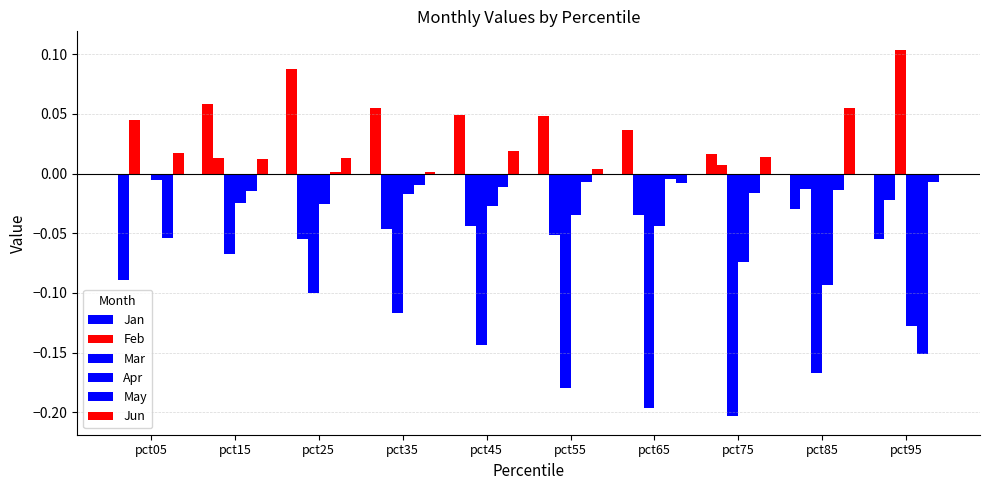

Are the bars horizontal?

No